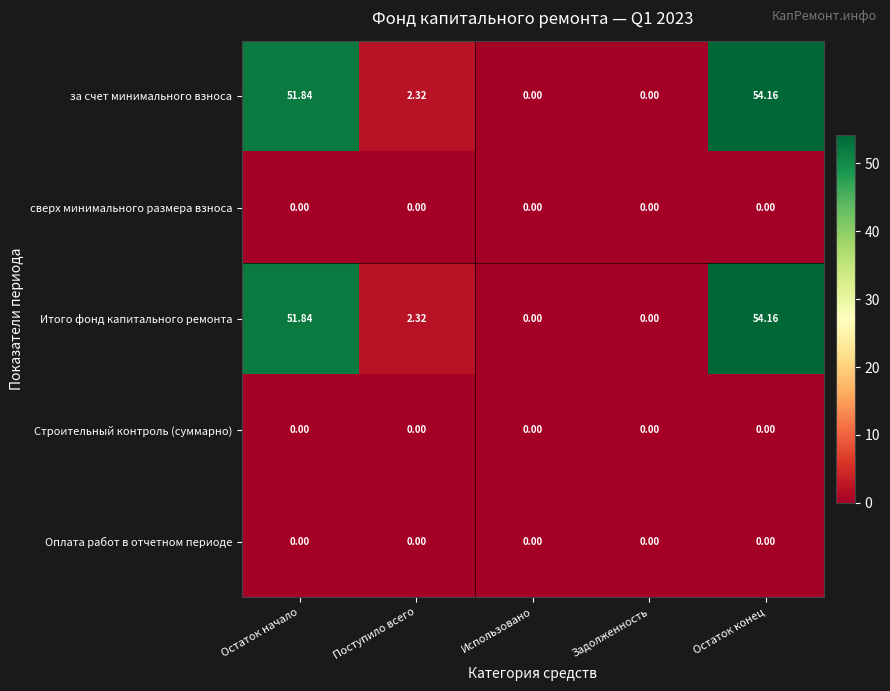

Is the value of за счет минимального взноса at Остаток начало greater than the value of Итого фонд капитального ремонта at Остаток конец?

No